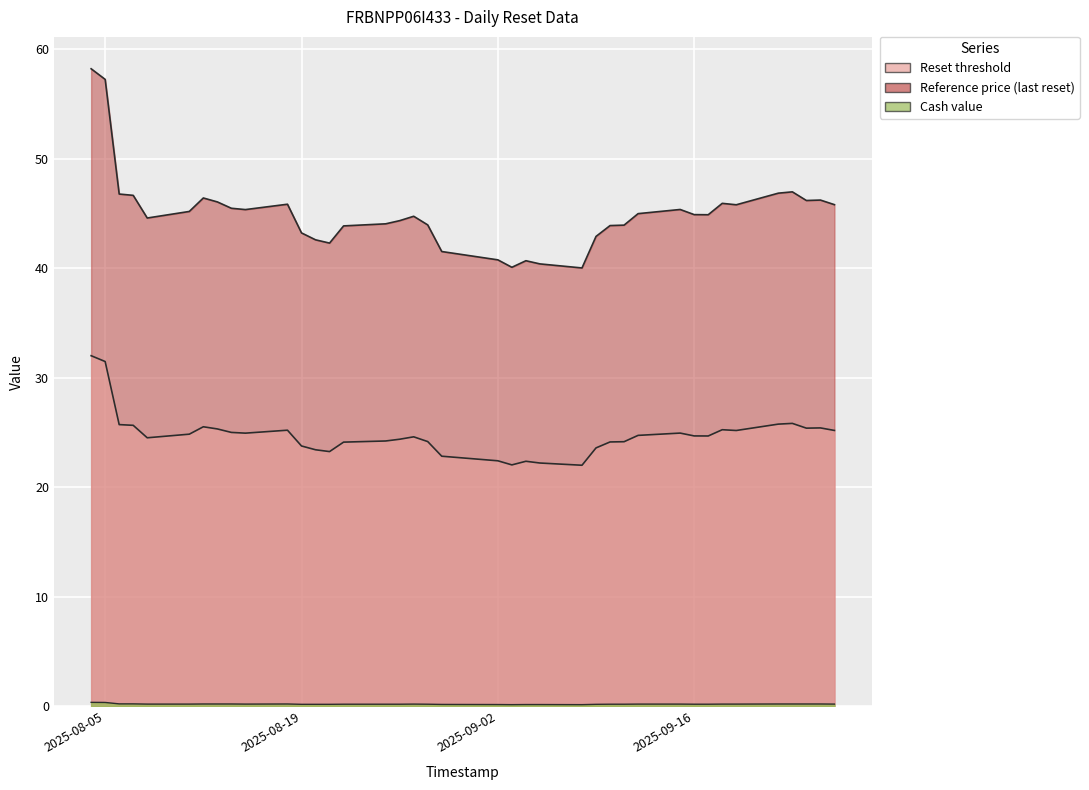

Rank the series by their average value, from highest to lowest.

Reference price (last reset), Reset threshold, Cash value